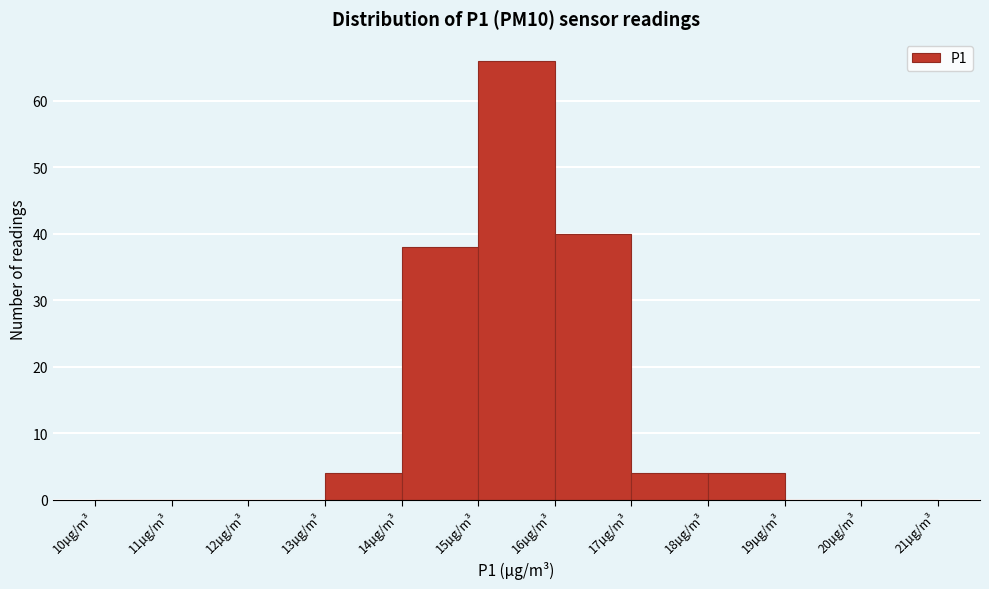

Which range on the x-axis has the tallest bar?

15 to 16